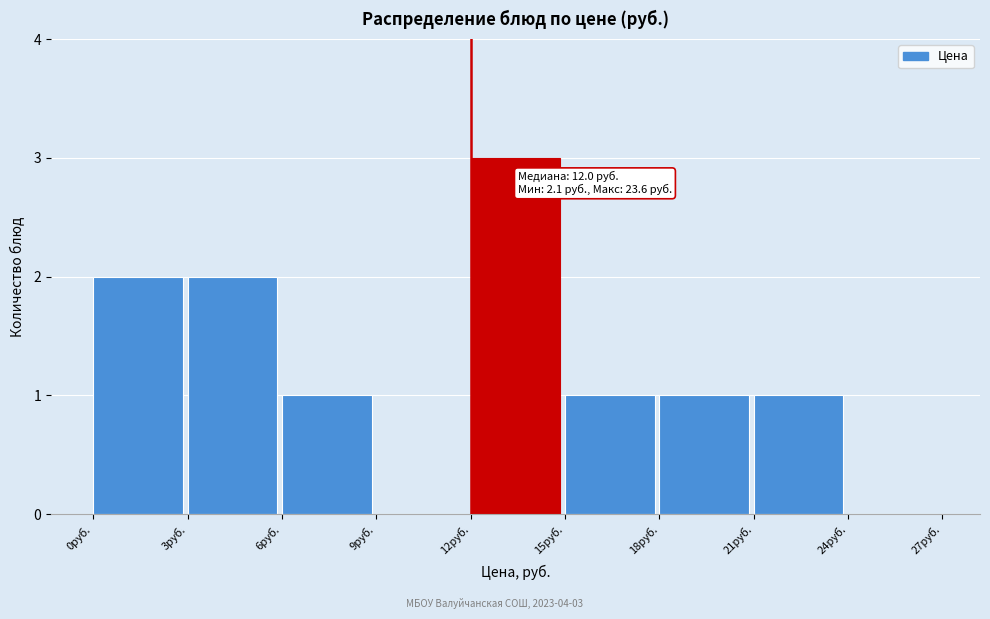

Which range on the x-axis has the tallest bar?

12 to 15